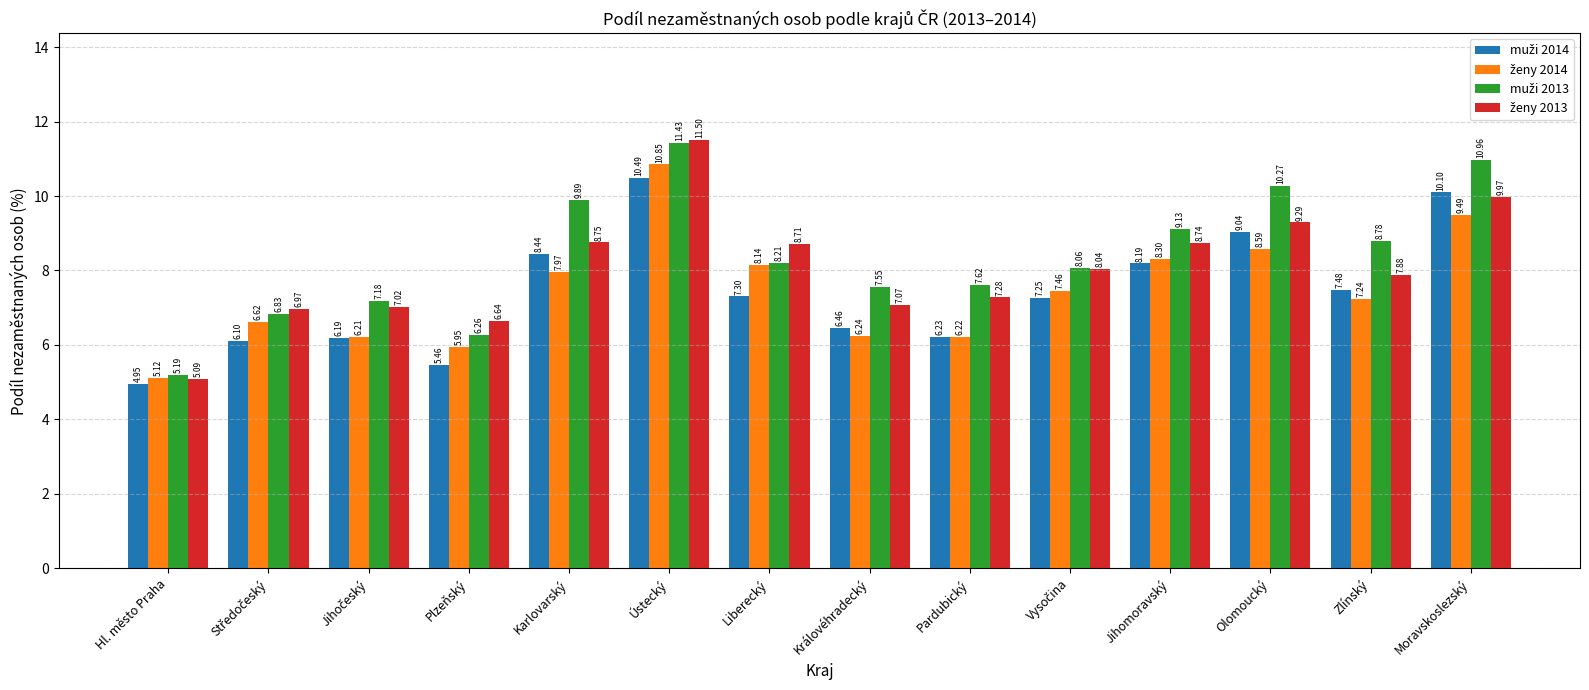

What is the difference between the highest and lowest values at Plzeňský?

1.2